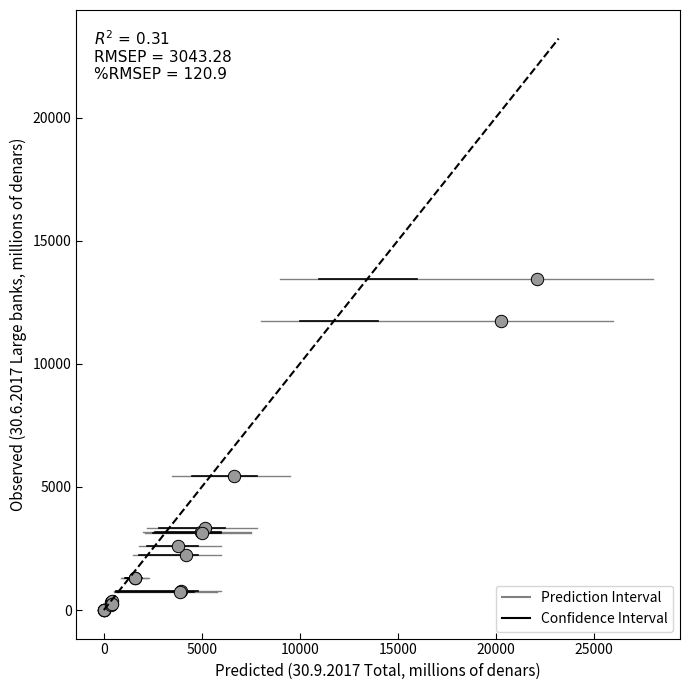

What Y value in the scatter plot is closest to 6716?

5452.2